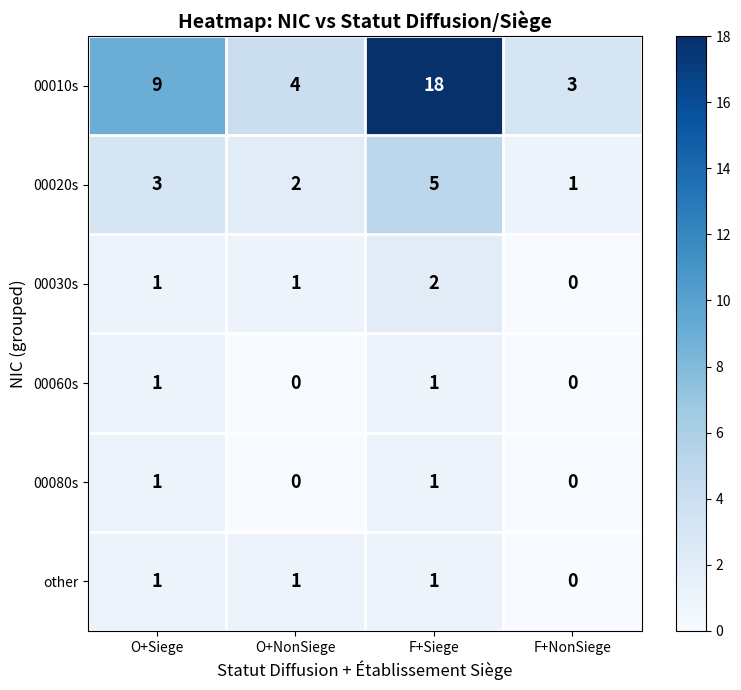

The value of other at O+Siege is 1. True or false?

True